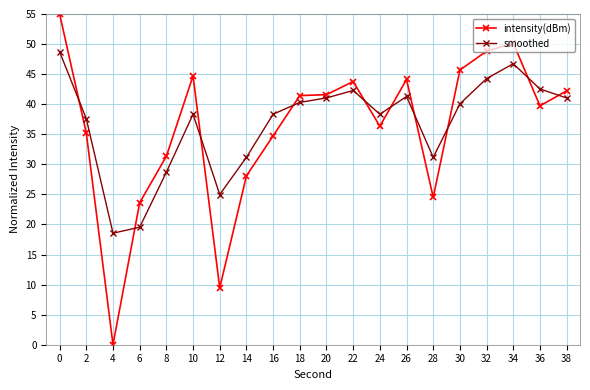

After their last crossing, which series has the higher values: intensity(dBm) or smoothed?

intensity(dBm)